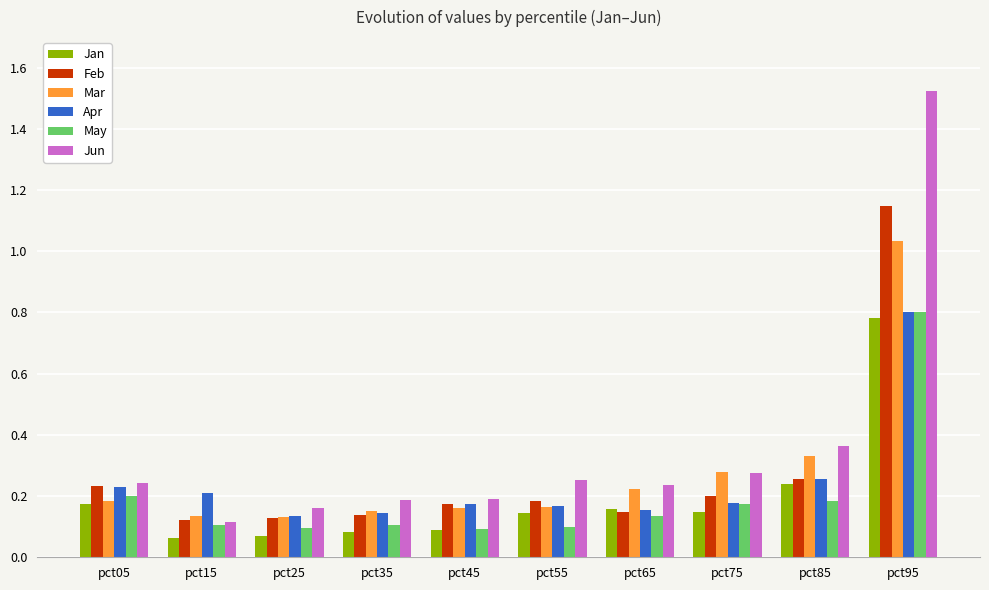

Which category has the highest value in the Jan series?

pct95